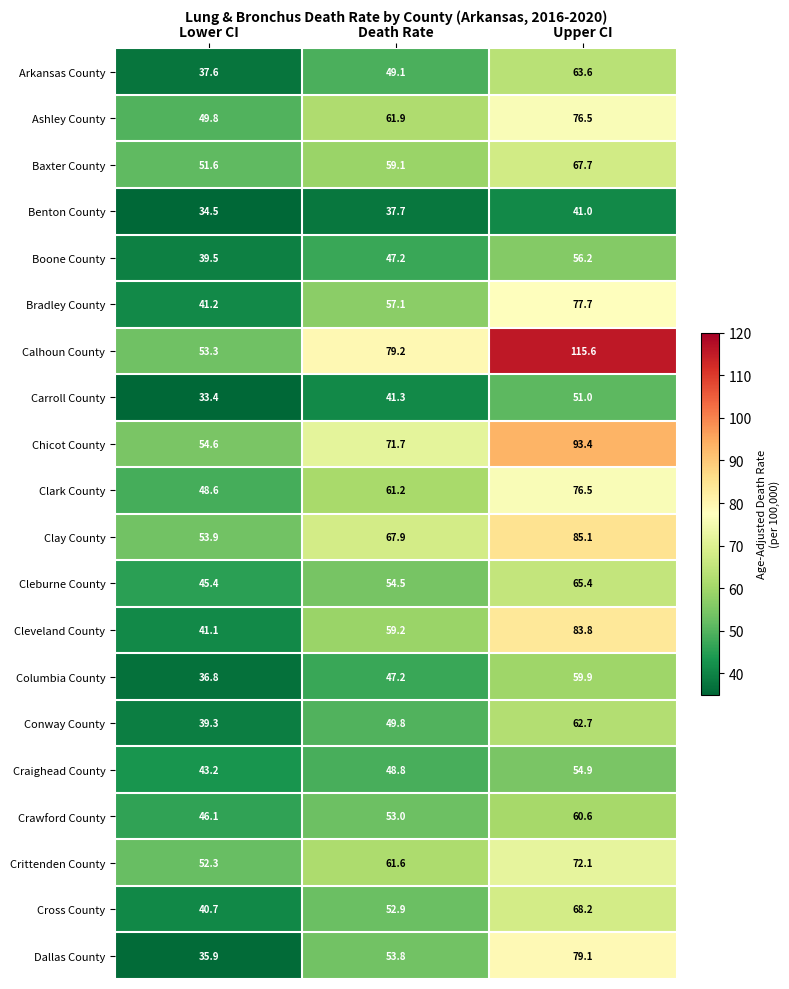

At which category is the sum across all series the highest?

Upper CI